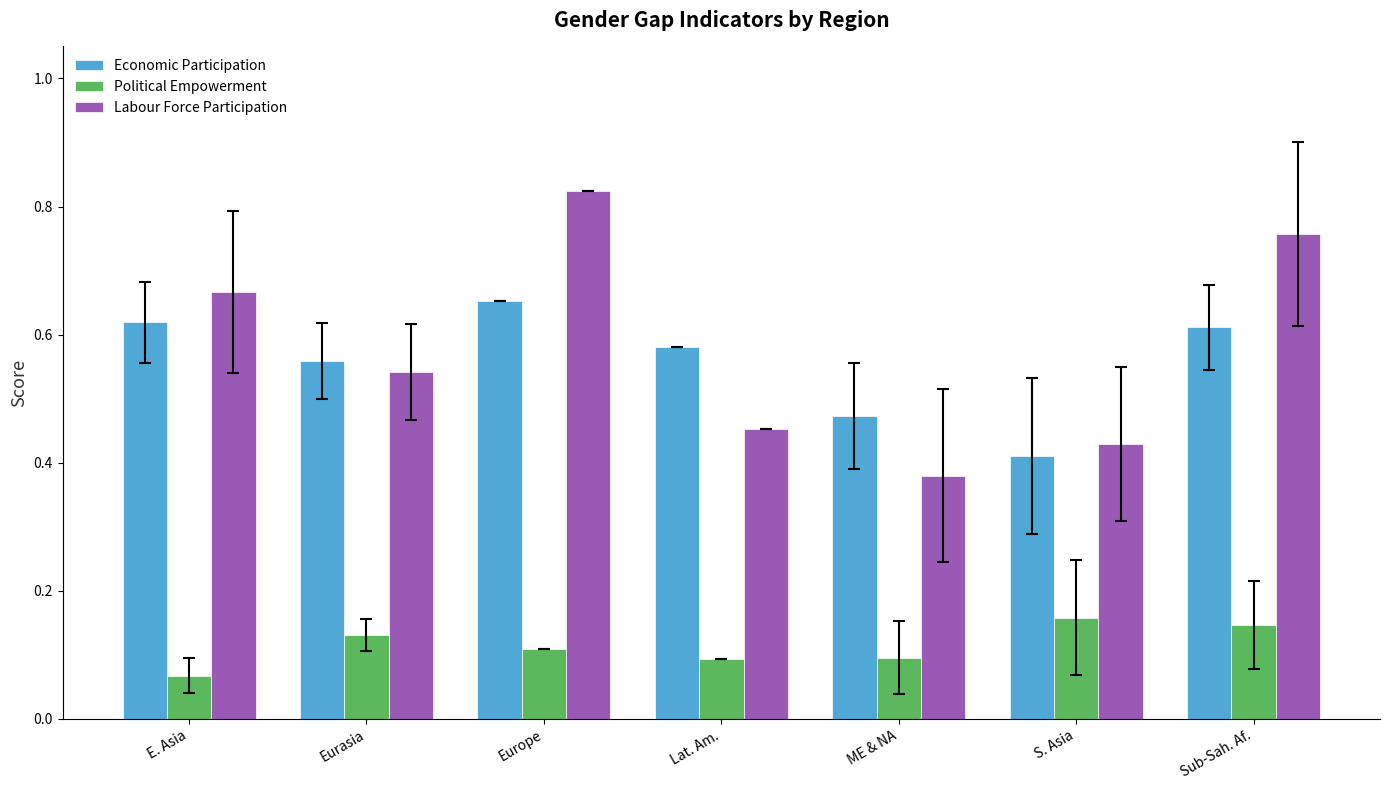

Which series changed the most between Eurasia and S. Asia?

Economic Participation